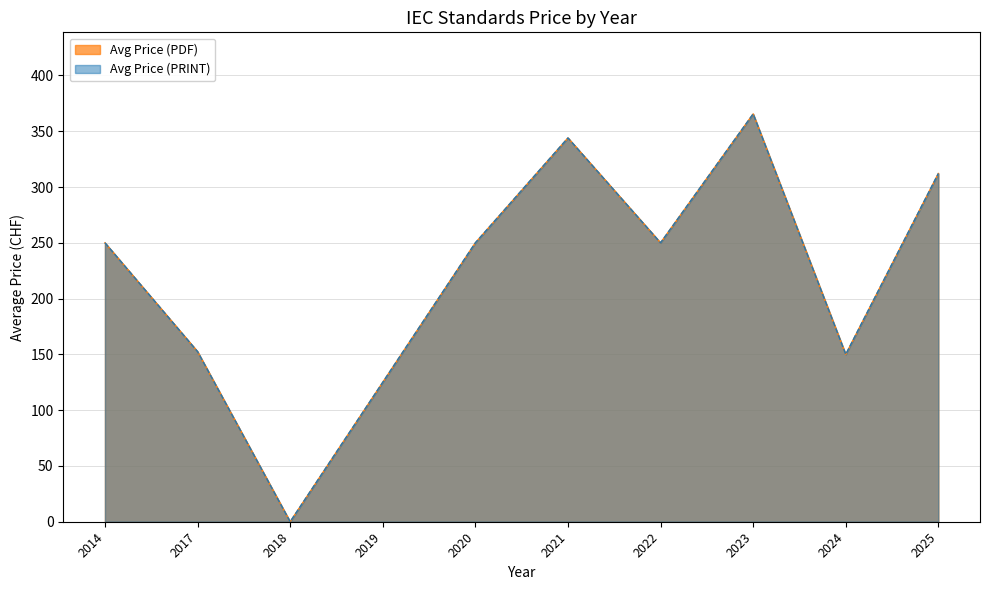

True or false: Avg Price (PRINT) and Avg Price (PDF) cross at least once.

False